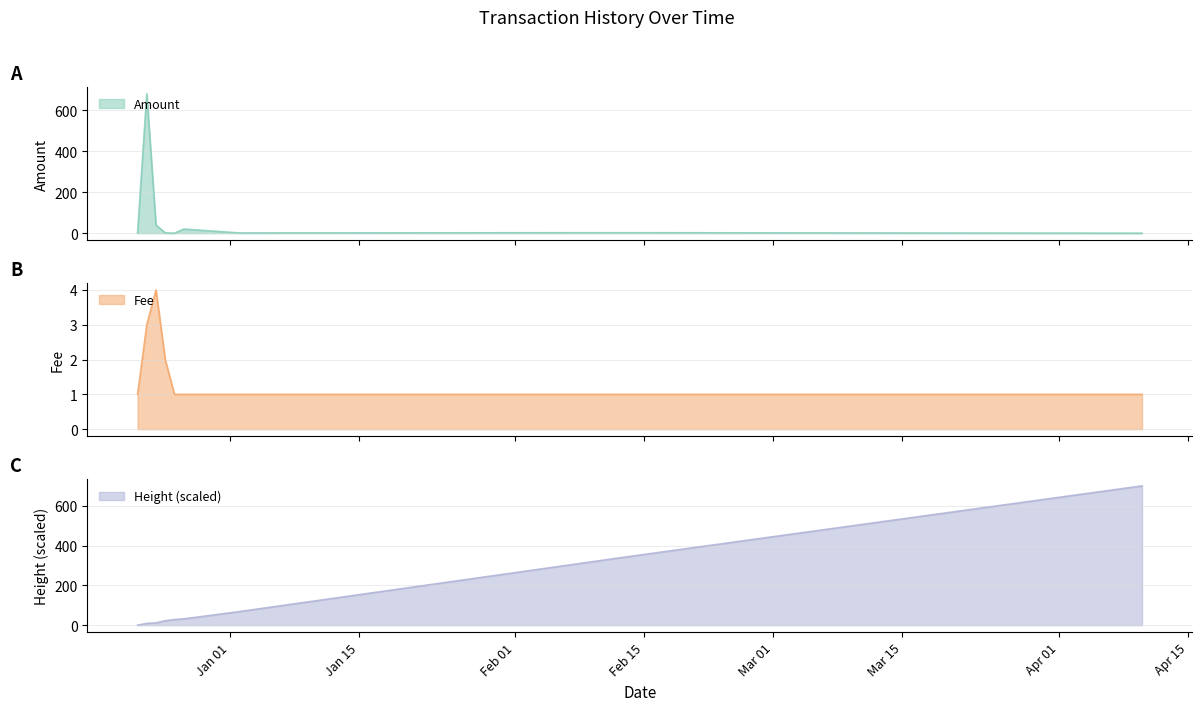

Count the Fee values in the range 1 to 2.

7